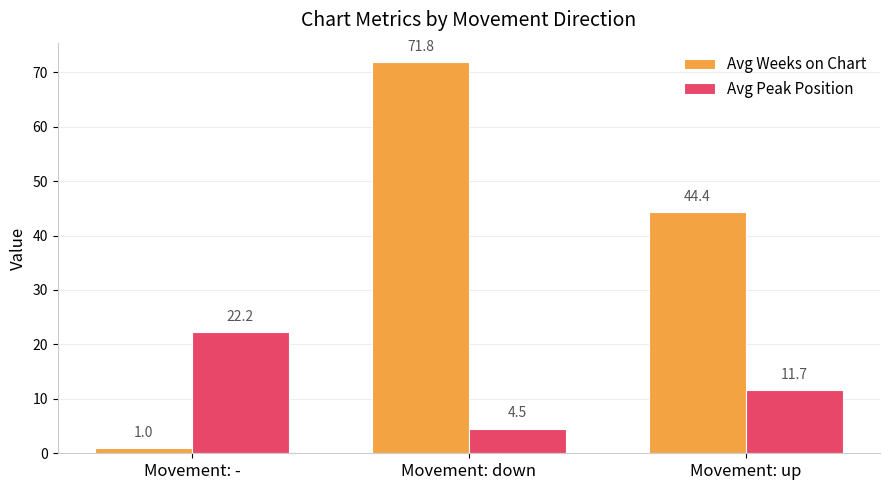

At which category is the sum across all series the highest?

Movement: down